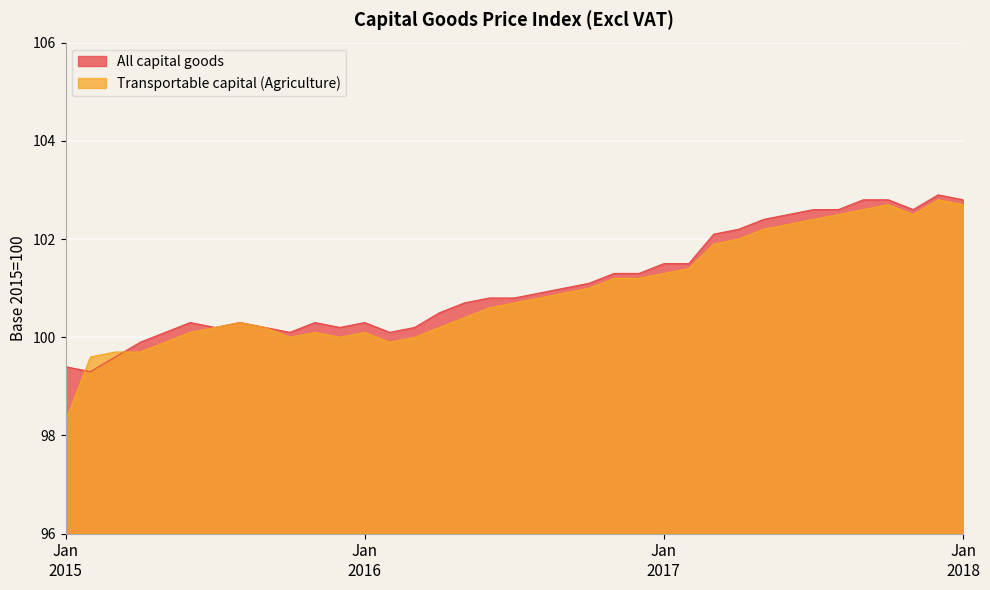

What is the minimum value for Transportable capital (Agriculture)?

98.3